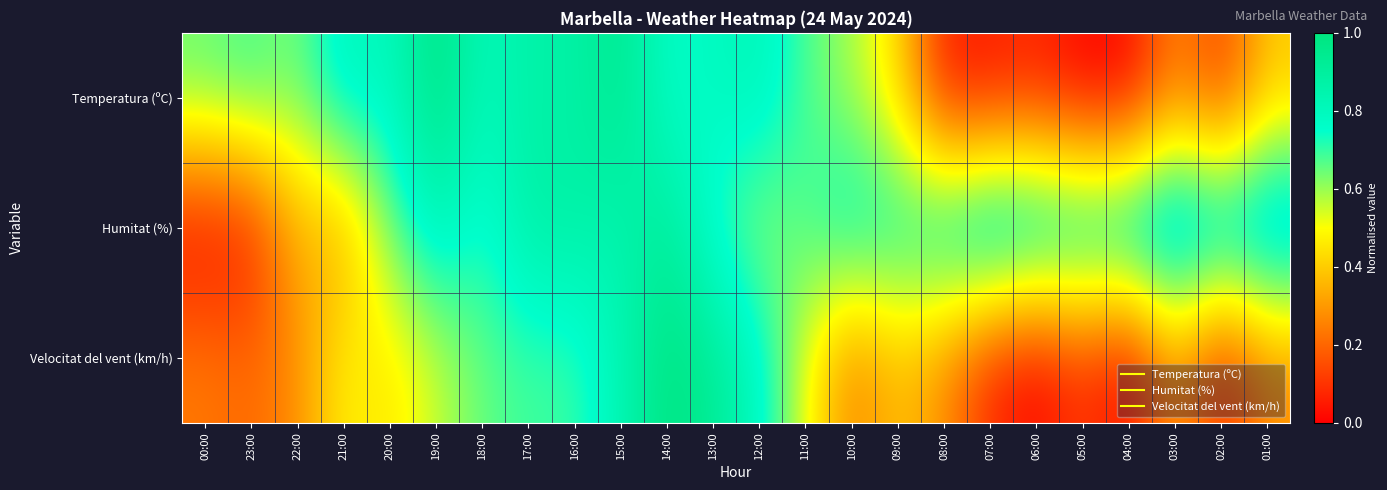

Rank the series by their average value, from highest to lowest.

Humitat (%), Temperatura (ºC), Velocitat del vent (km/h)